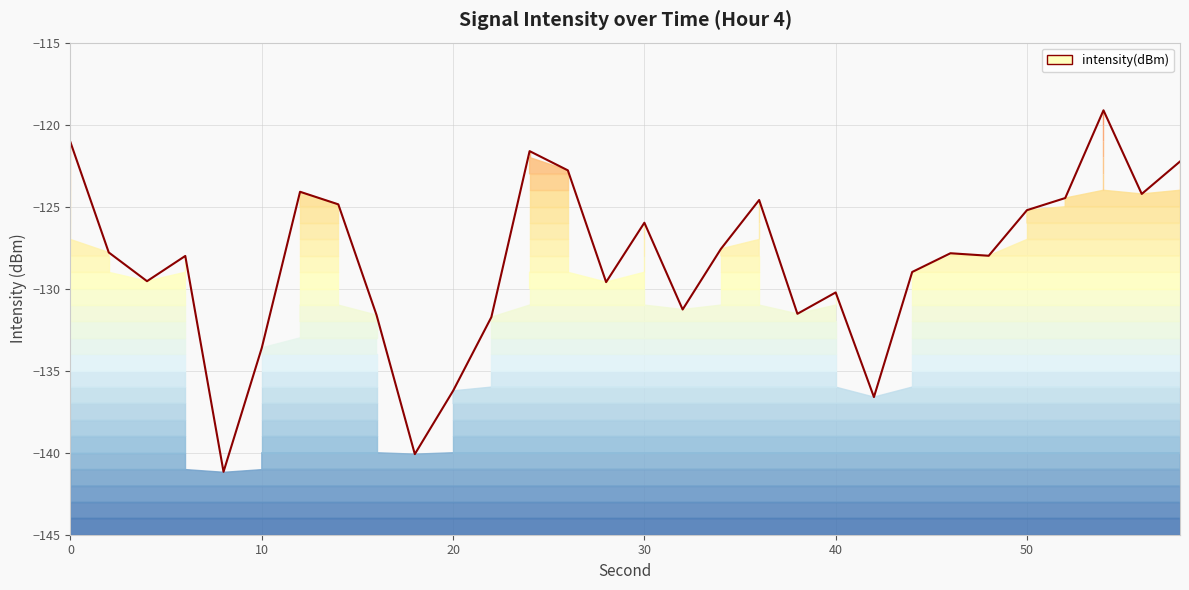

Reading right to left, what are all the values shown in this chart?

58=-122.2	56=-124.2	54=-119.1	52=-124.5	50=-125.2	48=-128.0	46=-127.8	44=-129.0	42=-136.6	40=-130.2	38=-131.5	36=-124.6	34=-127.6	32=-131.3	30=-126.0	28=-129.6	26=-122.8	24=-121.6	22=-131.7	20=-136.2	18=-140.1	16=-131.6	14=-124.9	12=-124.1	10=-133.6	8=-141.2	6=-128.0	4=-129.5	2=-127.8	0=-121.1